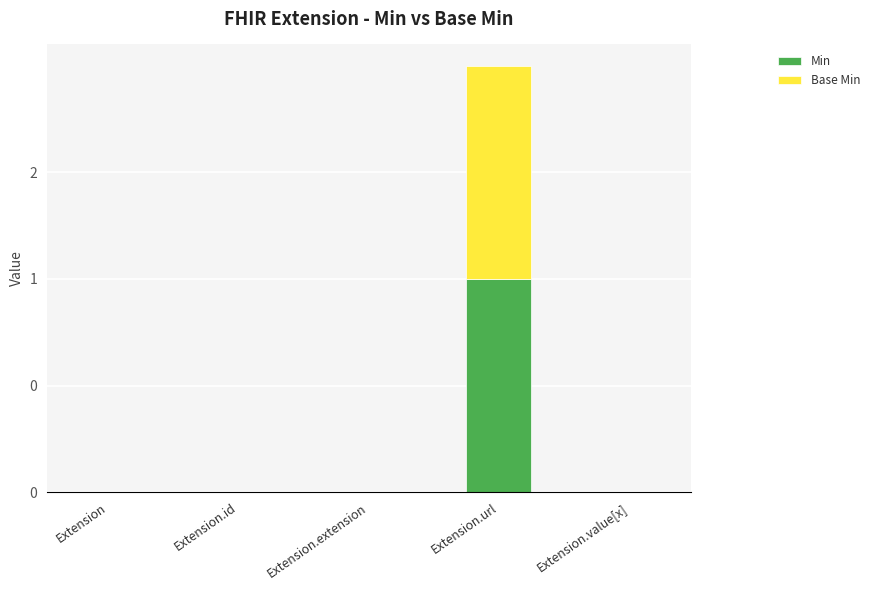

What is the label of the 3rd bar from the left?

Extension.extension